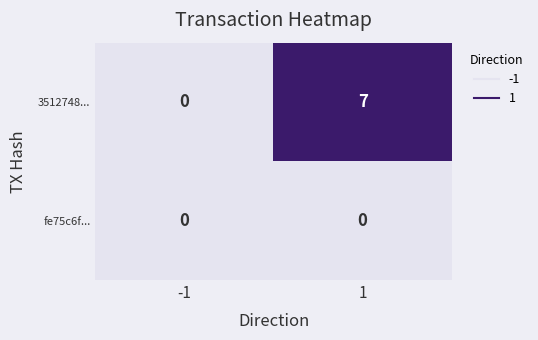

What is the total value across all series at 1?

7